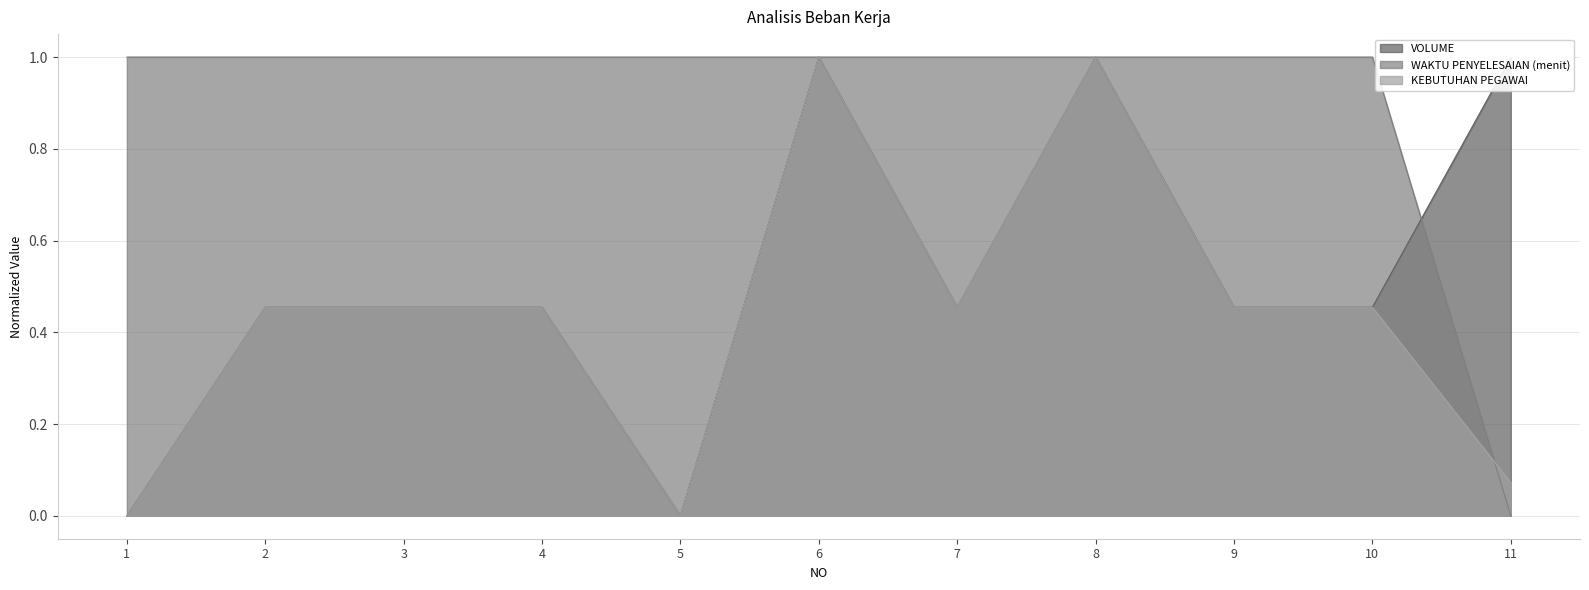

What is the sum of all VOLUME values?

5.7